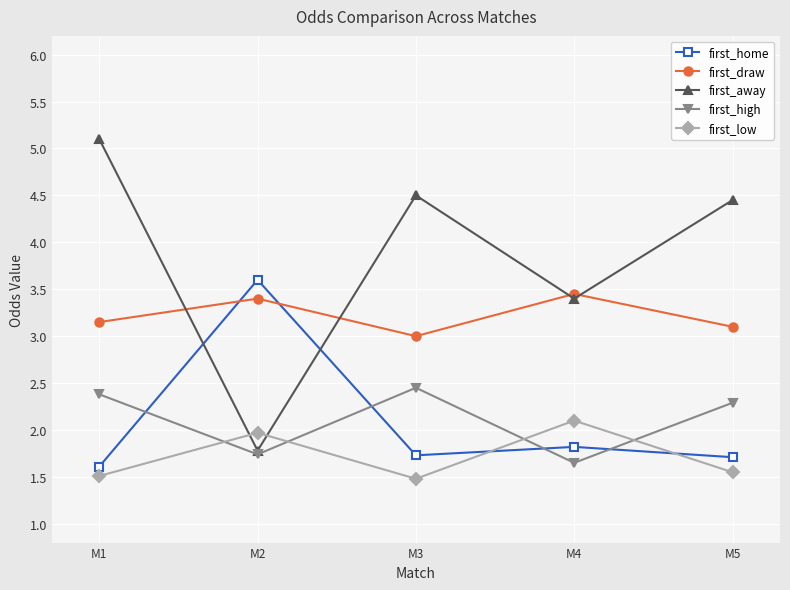

Which series has the widest spread of values?

first_away